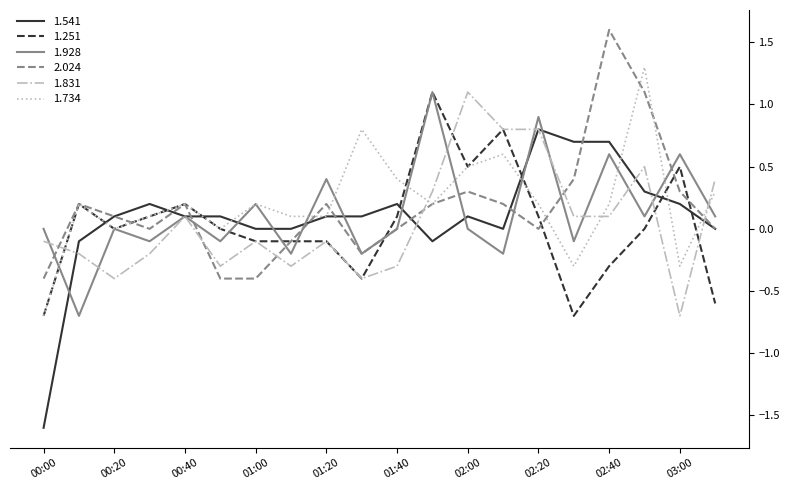

What is the minimum value shown in the chart?

-1.6